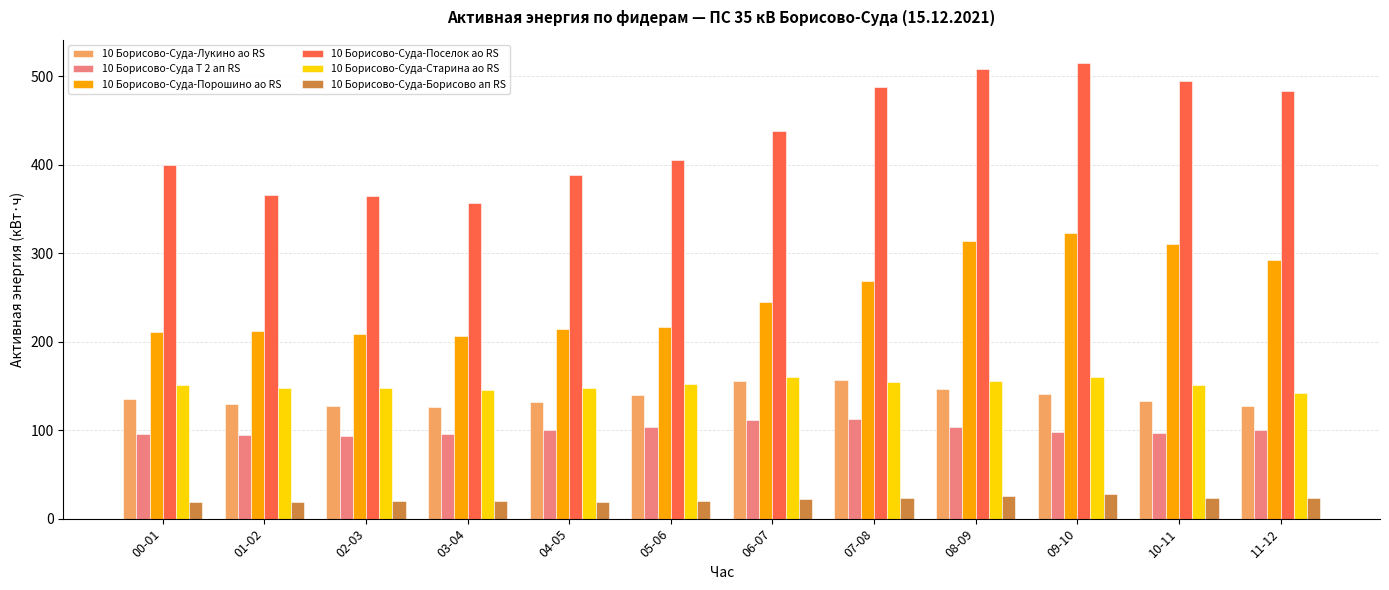

At how many categories does at least one series exceed 98?

12